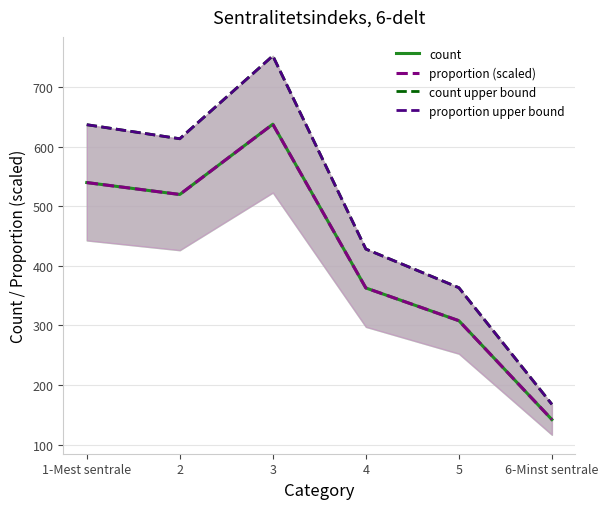

At which label does proportion (scaled) reach its peak?

3